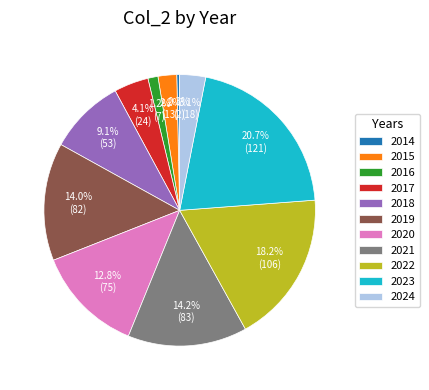

Which has a higher value, 2016 or 2018?

2018